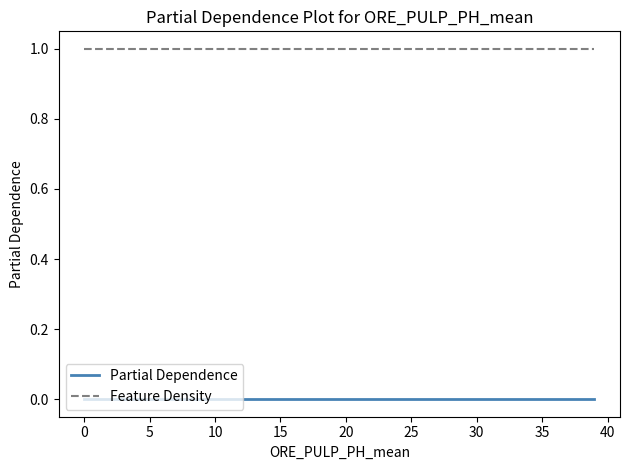

Rank the series by their average value, from highest to lowest.

Feature Density, Partial Dependence